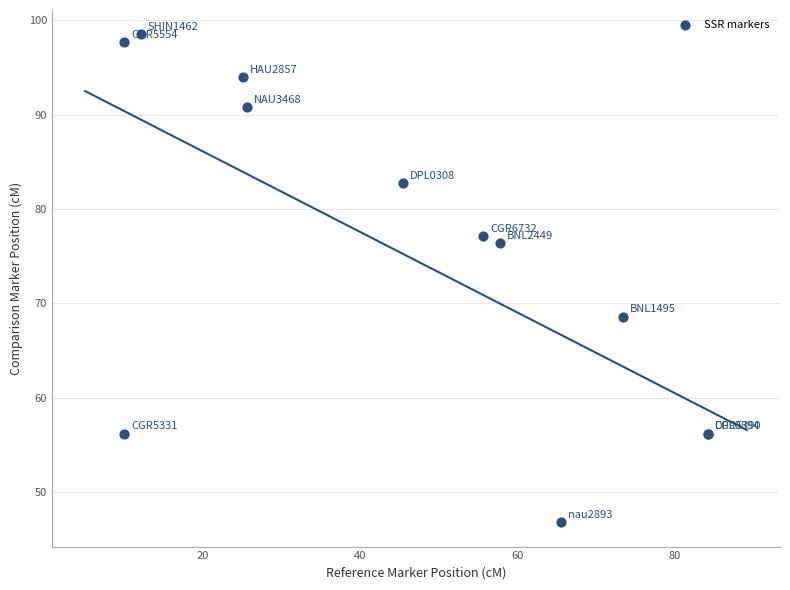

What Y value in the scatter plot is closest to 72?

68.6